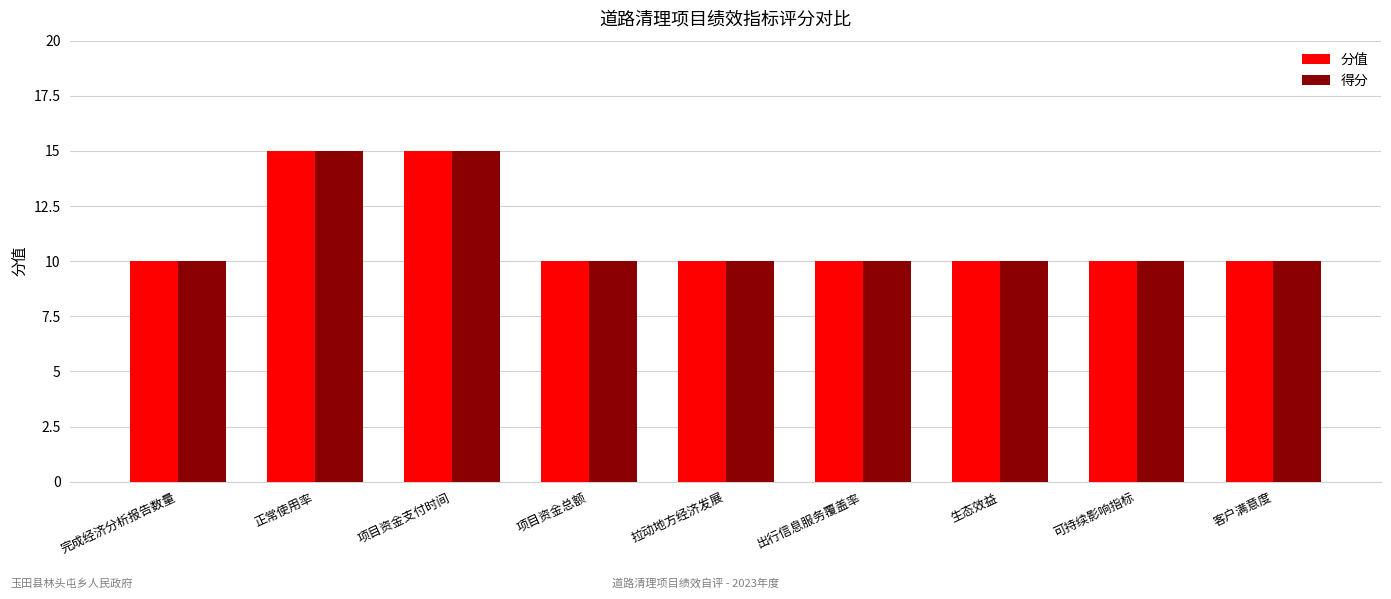

The value of 分值 at 正常使用率 is 7. True or false?

False